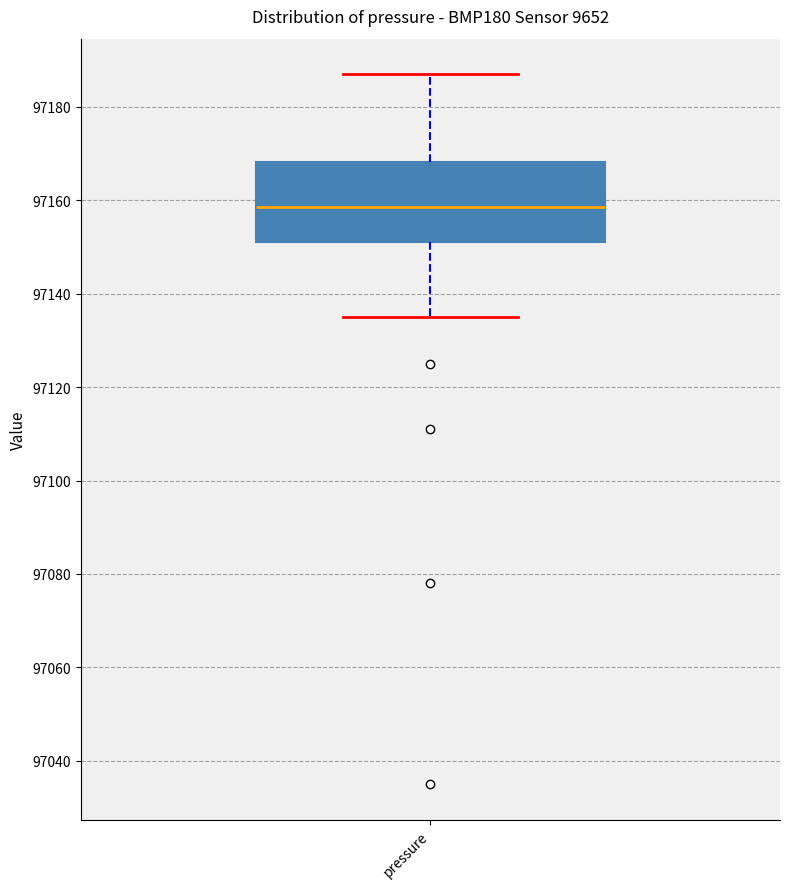

Where does the median line of the box for pressure sit on the y-axis? The values are not printed on the chart, so give them approximately, as read against the axis.

97158